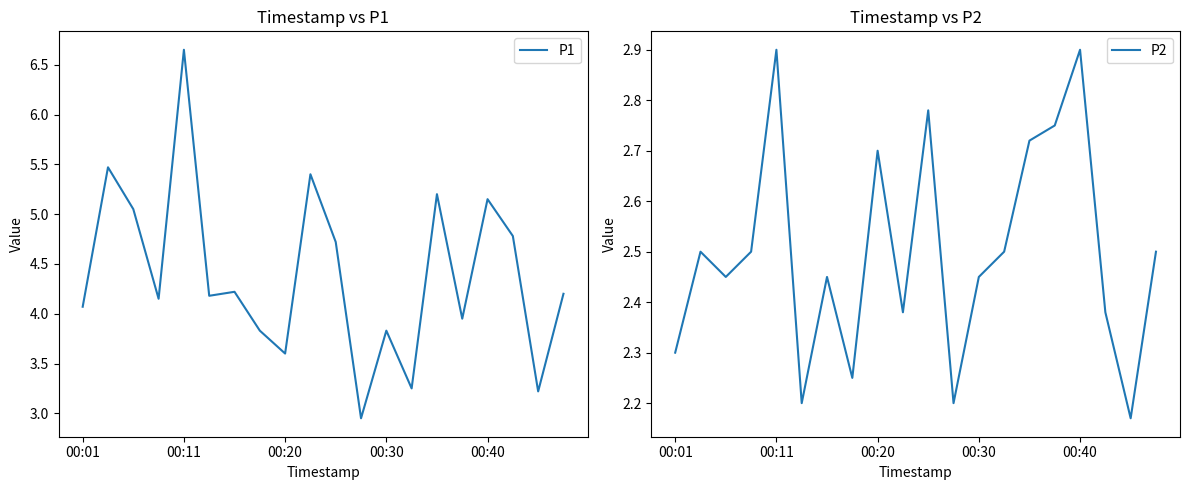

Where does the P1 series first go above 4?

00:01